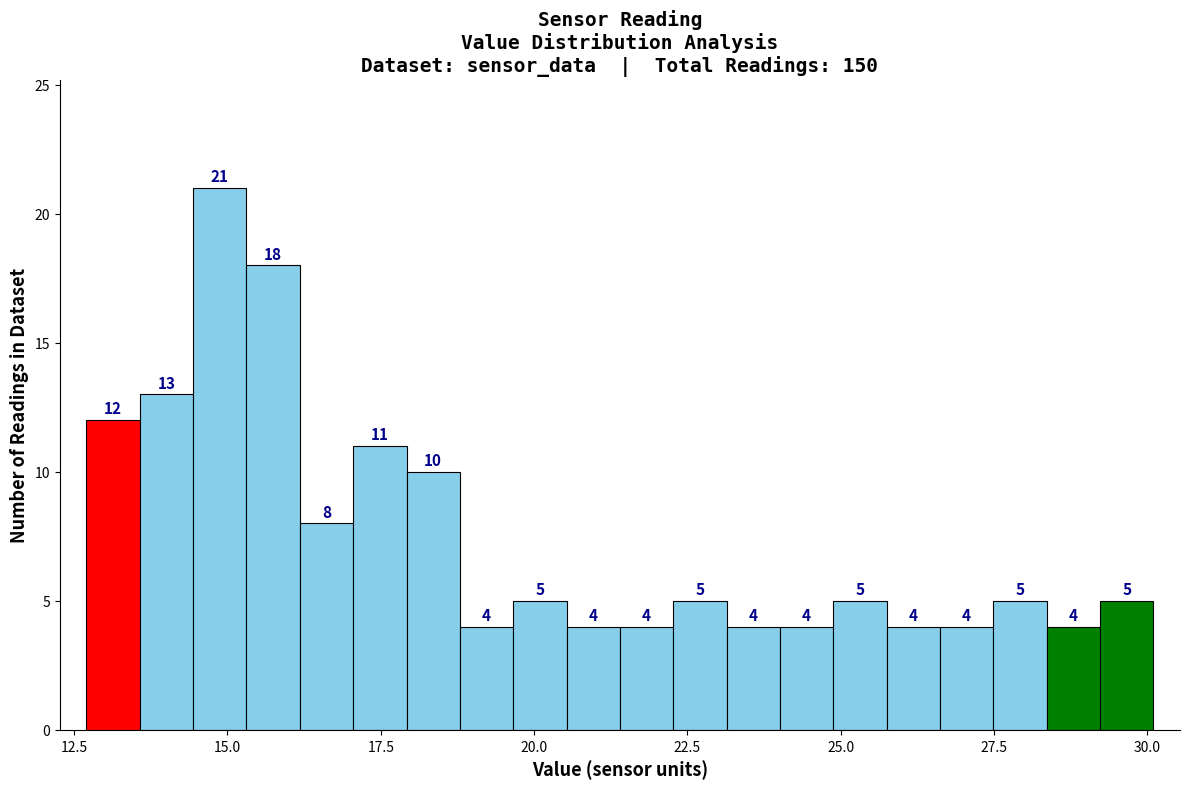

Around what value on the x-axis is the tallest bar? Give the approximate position of its centre, as read against the axis.

15.0